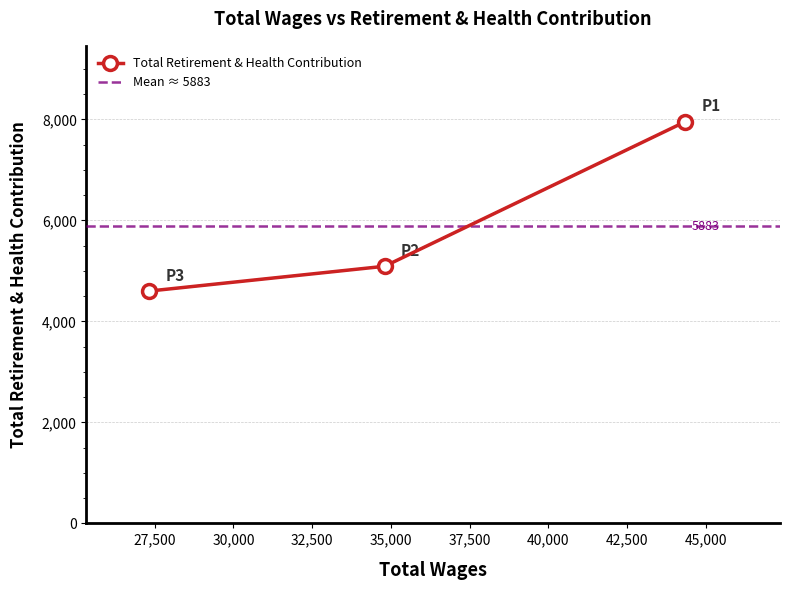

What is the sum of all values?

17648